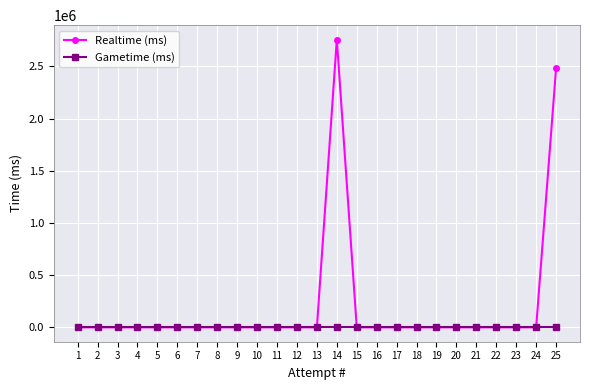

Does the chart have visible grid lines?

Yes